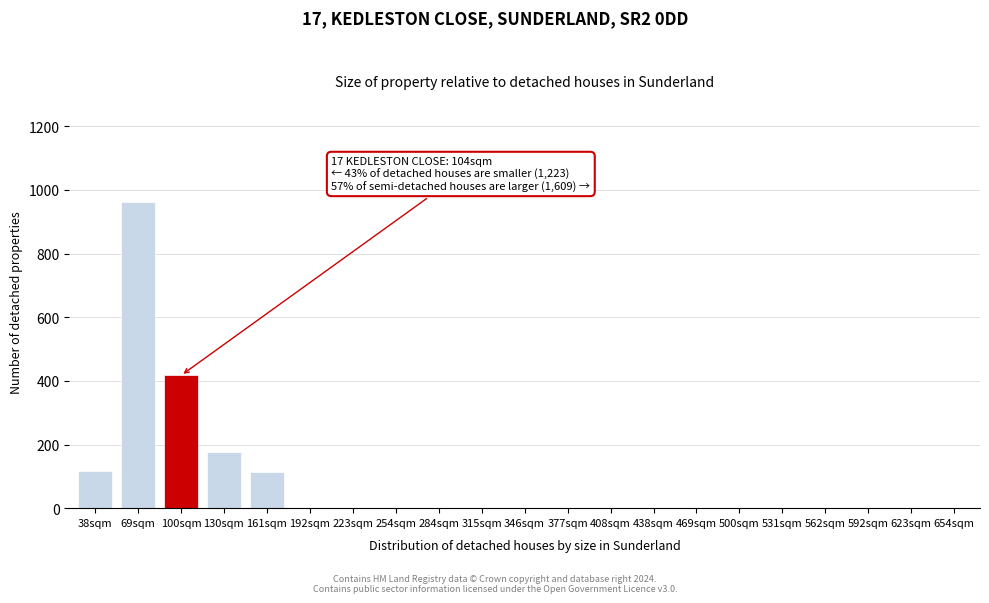

The chart shows a value of 229 at 130sqm. True or false?

False